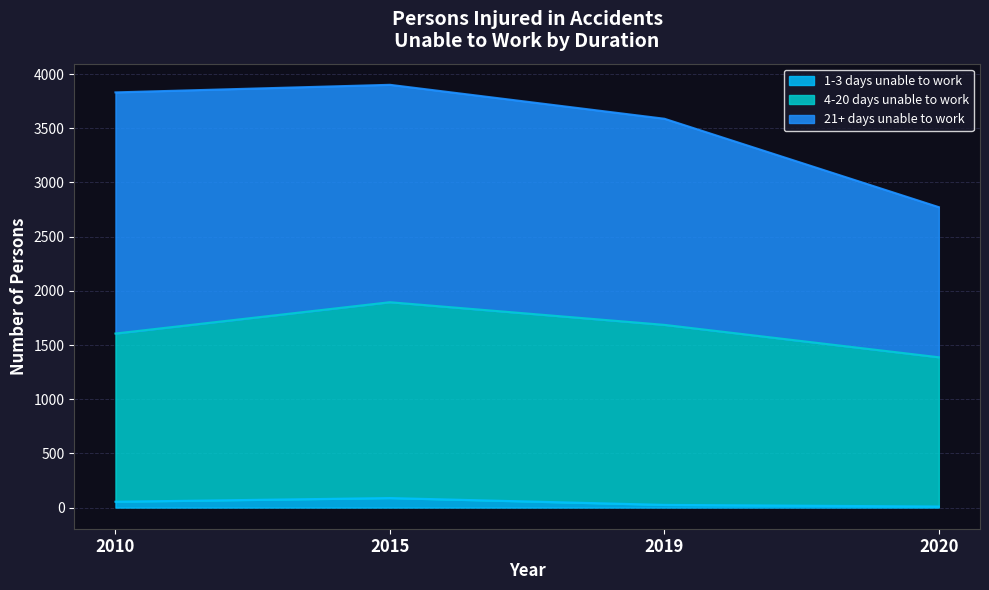

Is it true that 1-3 days unable to work equals 10 at 2020?

True